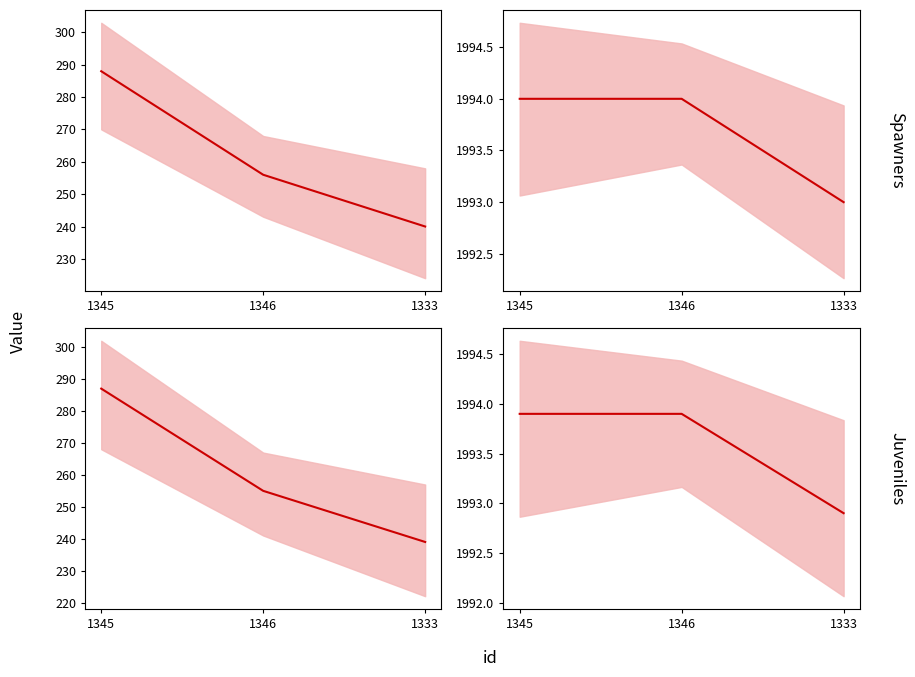

Does the chart have visible grid lines?

No